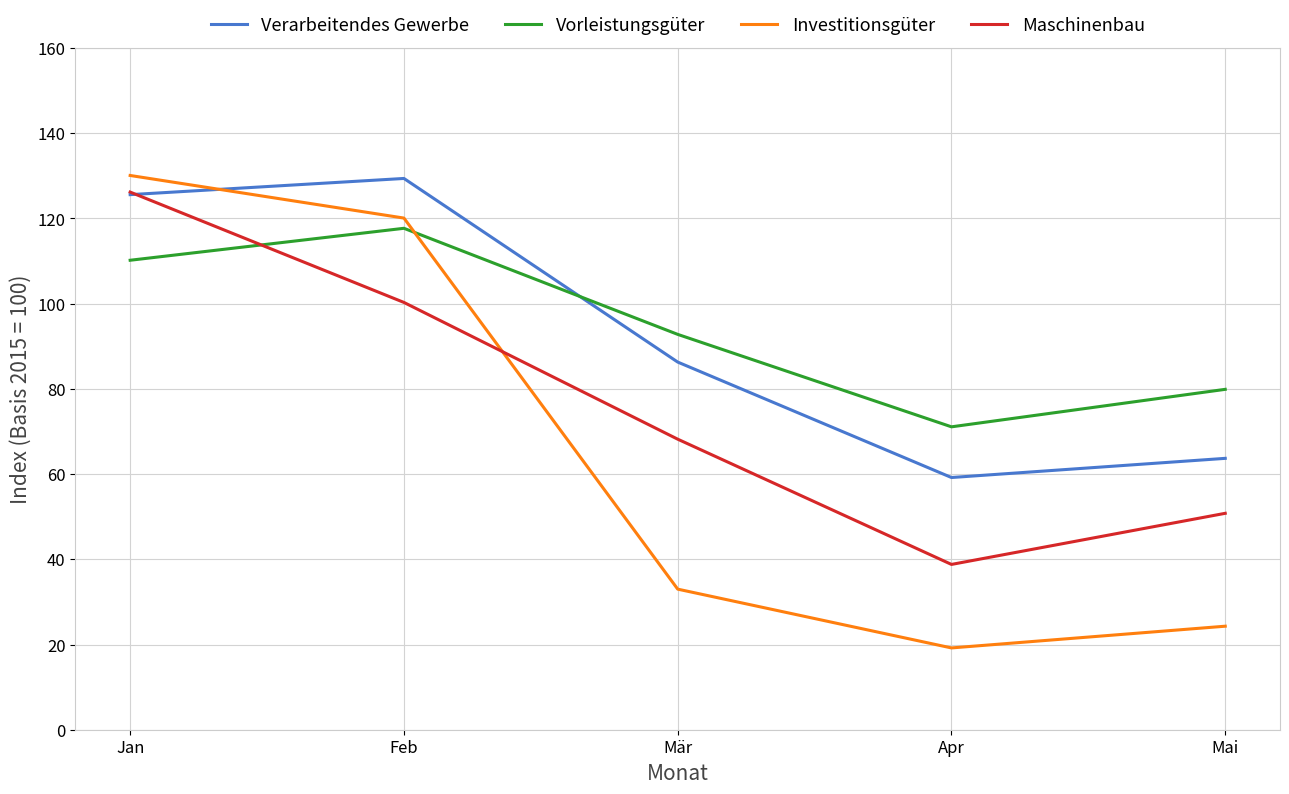

How many values in the Verarbeitendes Gewerbe series are below 86?

2